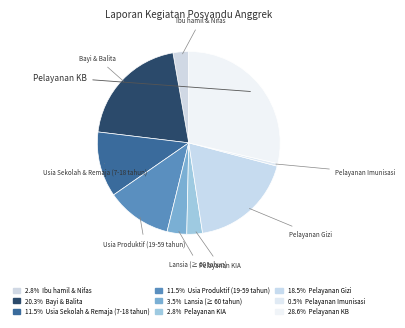

True or false: Usia Produktif (19-59 tahun) accounts for 23% of the total.

False